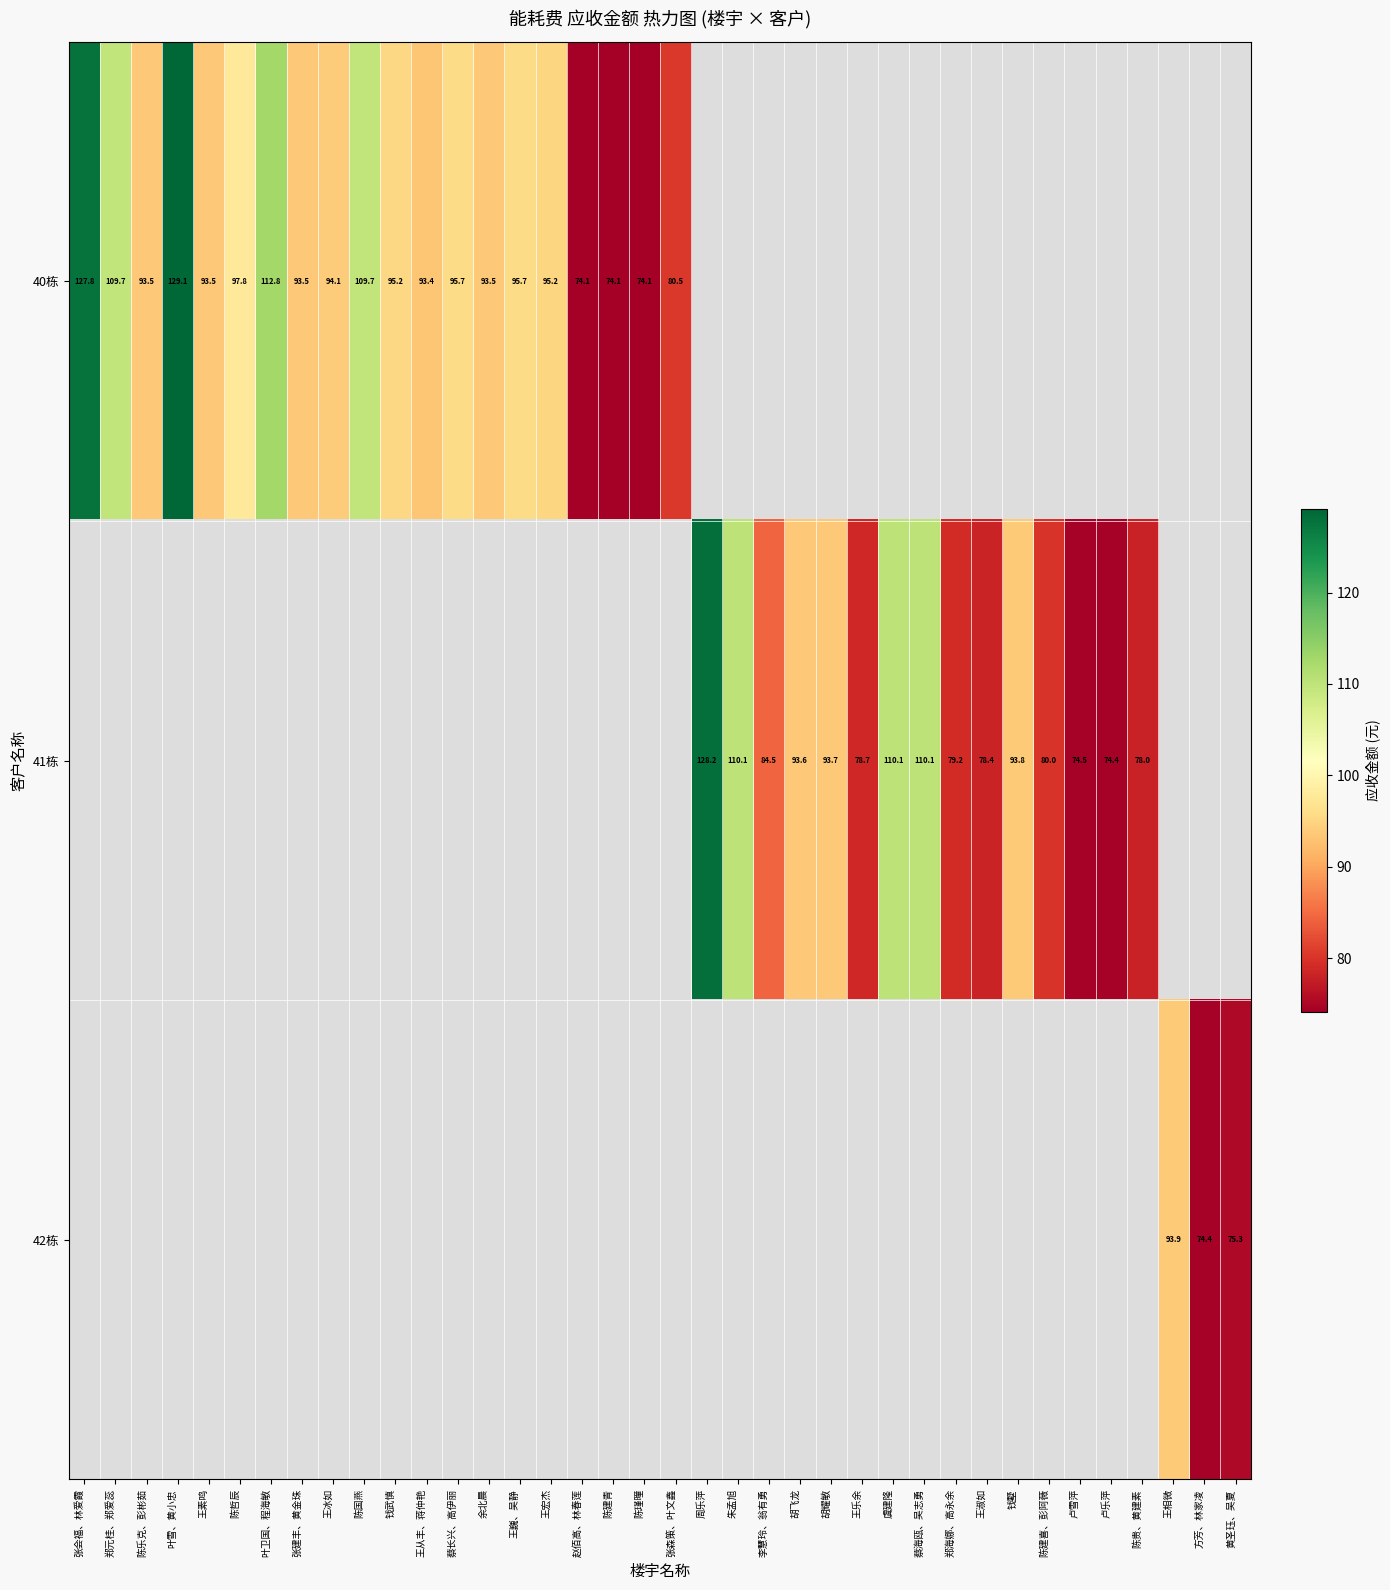

The value of 41栋 at 胡耀敏 is 23.3. True or false?

False